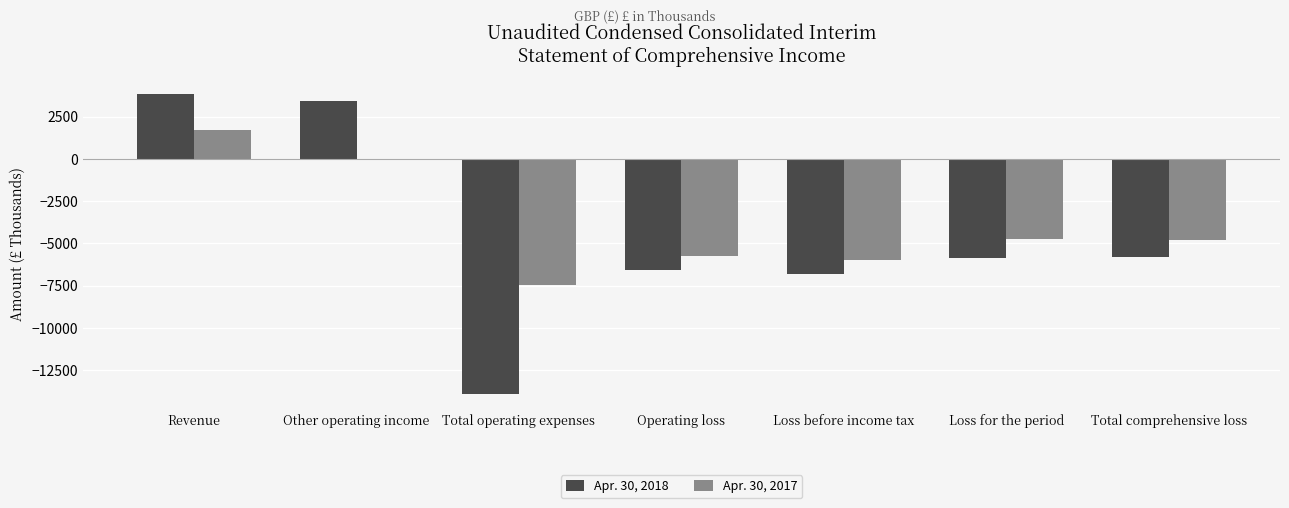

Are the bars grouped side by side (vs. stacked)?

Yes